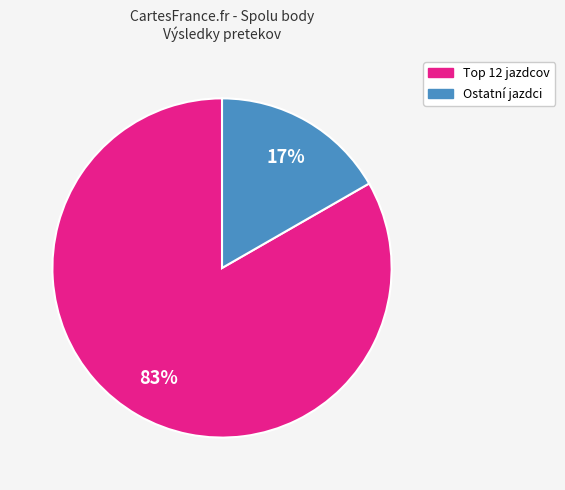

To the nearest percent, what is the average slice percentage?

50%